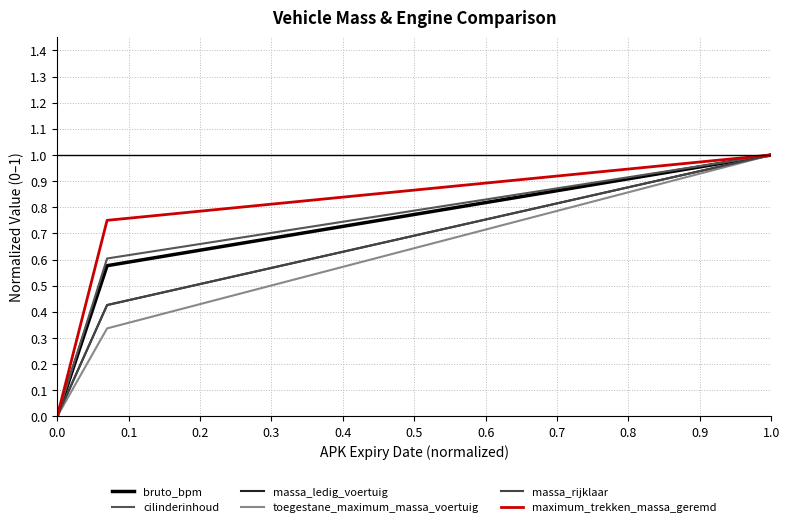

Does the chart have visible grid lines?

Yes